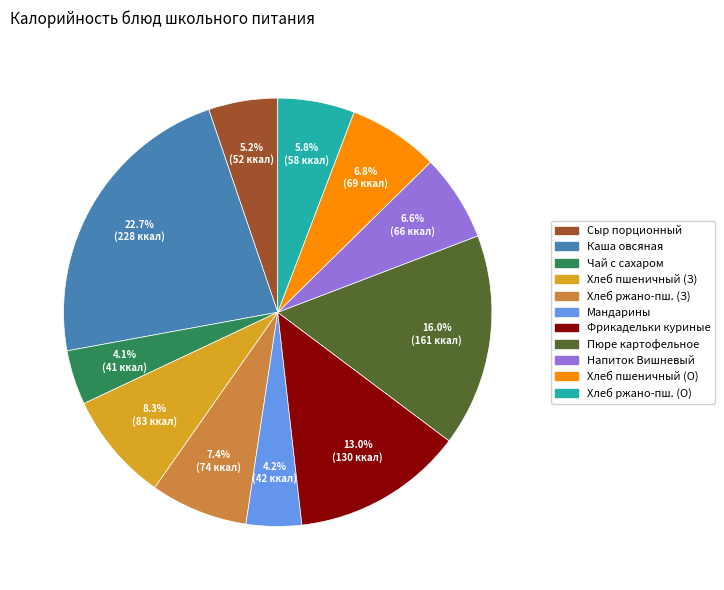

Is there a majority slice in this chart?

No